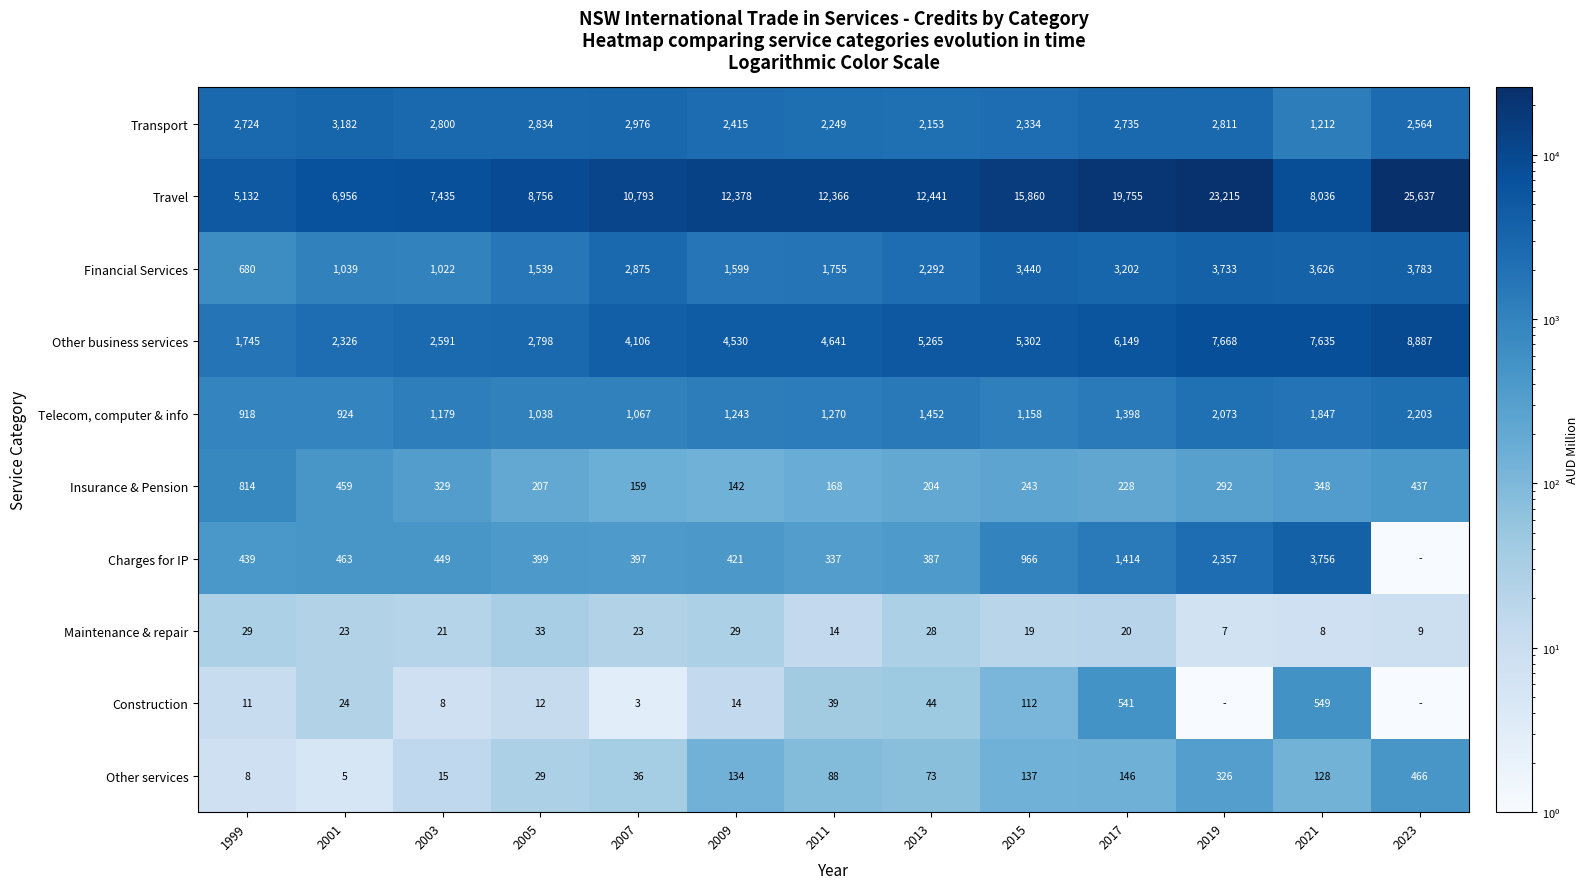

The value of Maintenance & repair at 2003 is 21.0. True or false?

True